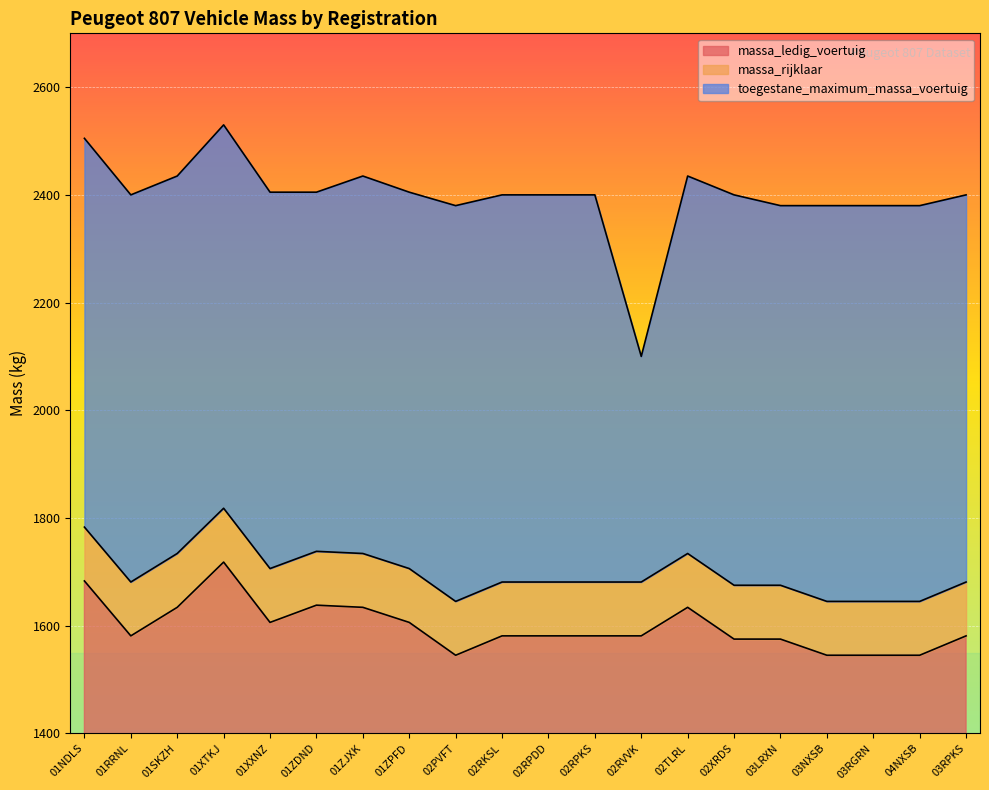

At which category is the sum across all series the highest?

01XTKJ